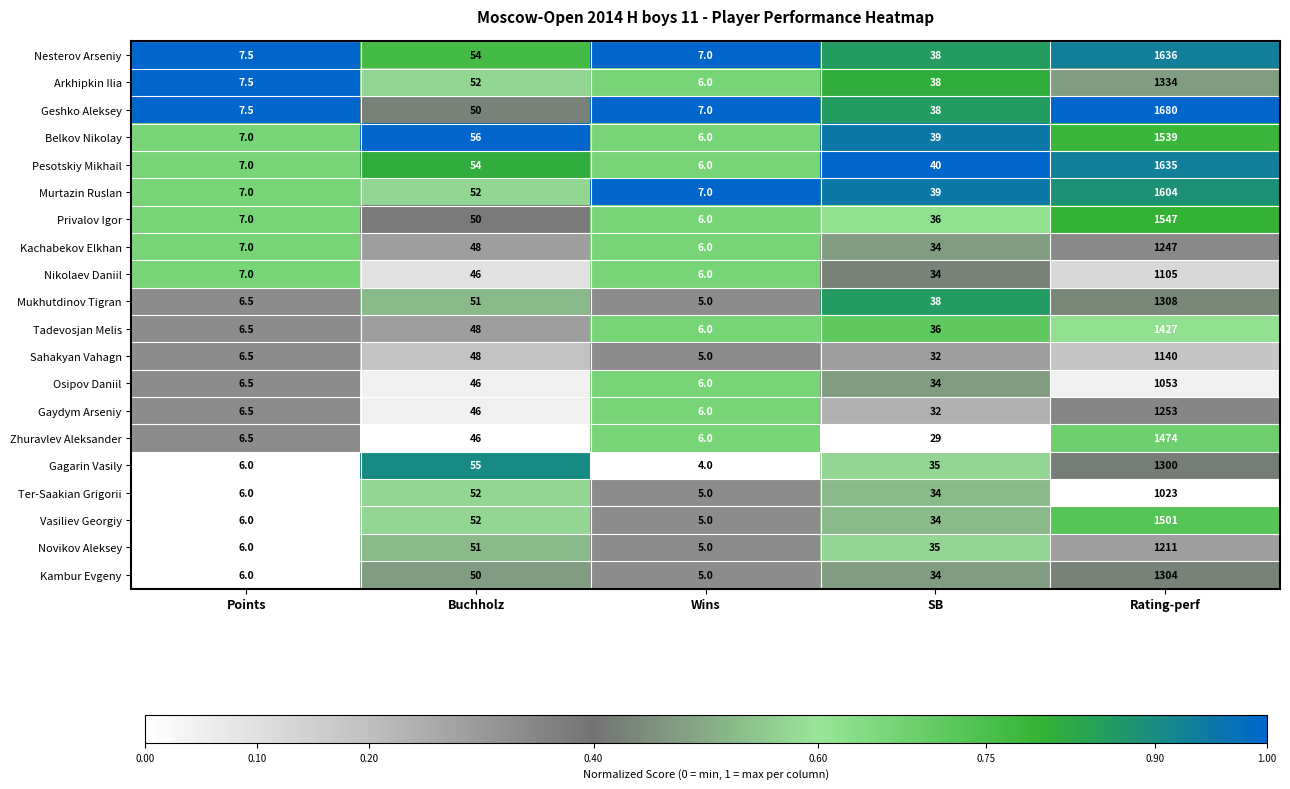

Rank the series by their maximum value, from lowest to highest.

Ter-Saakian Grigorii, Osipov Daniil, Nikolaev Daniil, Sahakyan Vahagn, Novikov Aleksey, Kachabekov Elkhan, Gaydym Arseniy, Gagarin Vasily, Kambur Evgeny, Mukhutdinov Tigran, Arkhipkin Ilia, Tadevosjan Melis, Zhuravlev Aleksander, Vasiliev Georgiy, Belkov Nikolay, Privalov Igor, Murtazin Ruslan, Pesotskiy Mikhail, Nesterov Arseniy, Geshko Aleksey